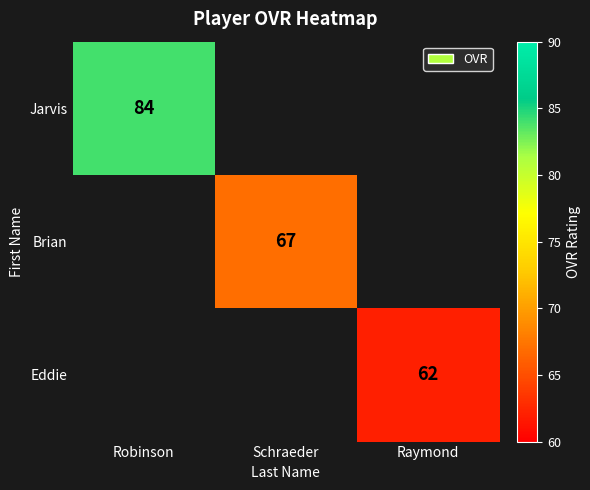

True or false: Jarvis has a value of 26 at Robinson.

False